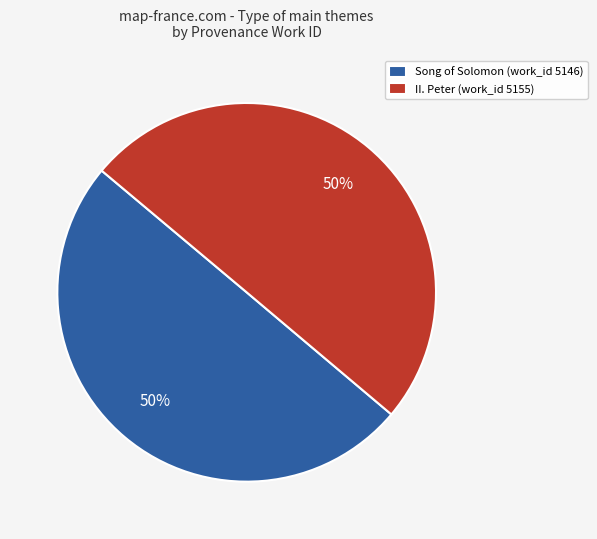

How many segments does this pie chart have?

2